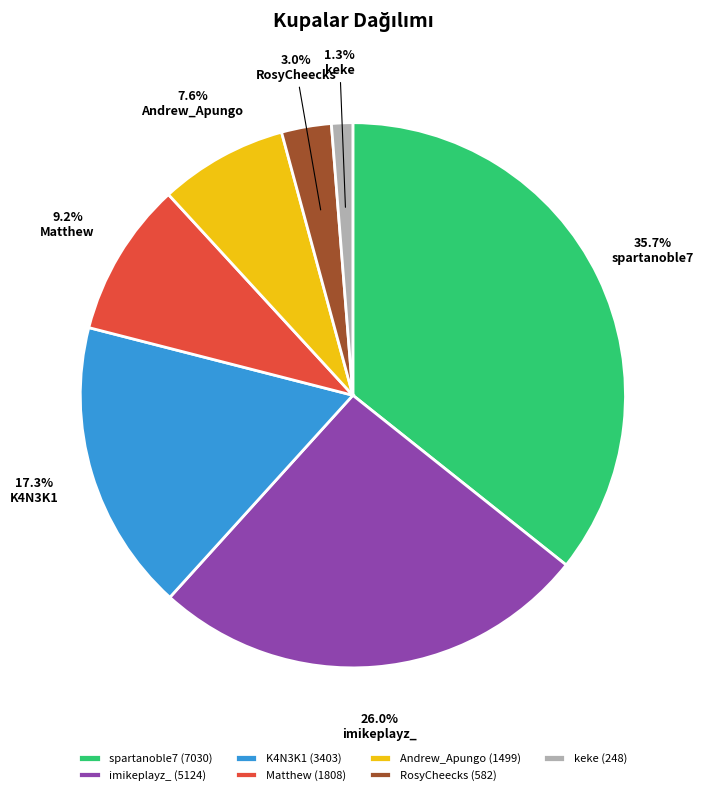

Approximately how many times larger is the value at K4N3K1 compared to RosyCheecks?

5.8